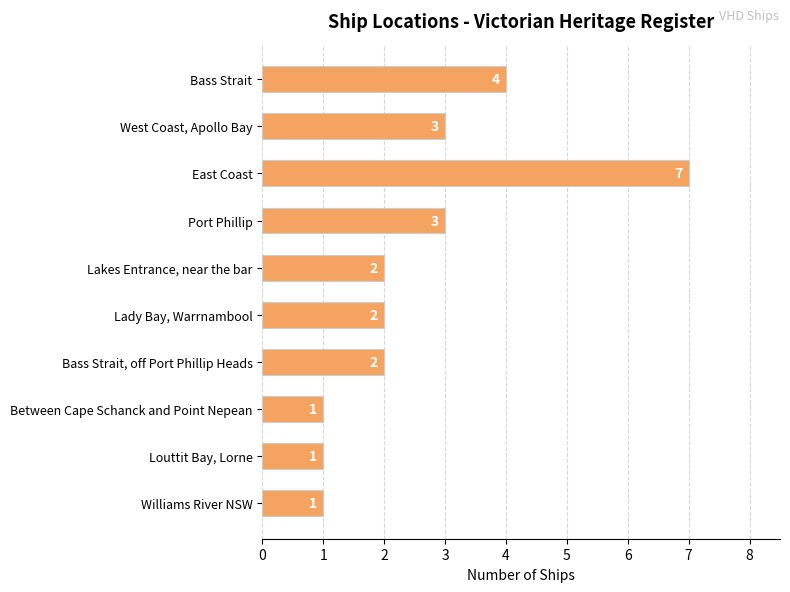

Reading bottom to top, list all the values displayed in this chart.

1	1	1	2	2	2	3	7	3	4